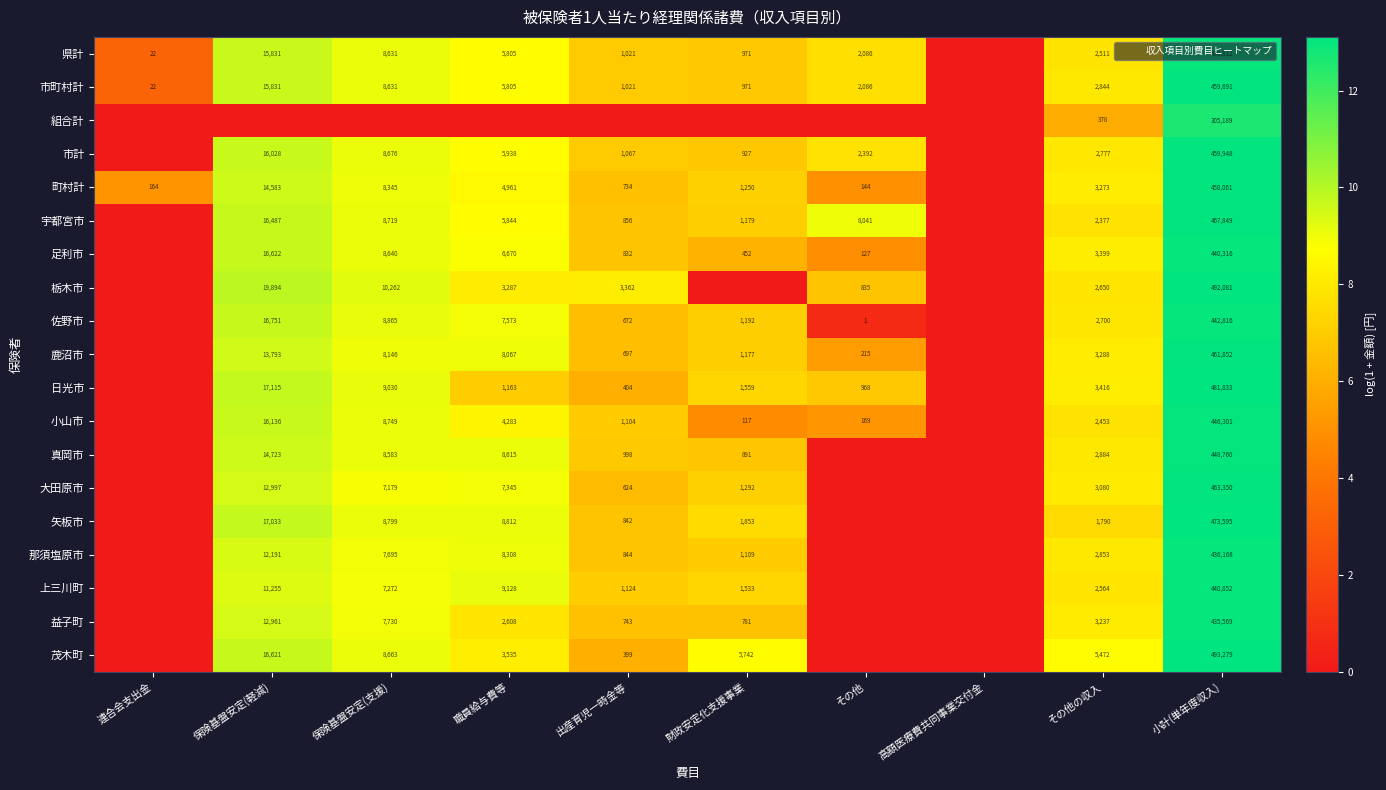

What is the difference between the maximum and minimum values in the 県計 series?

13.0